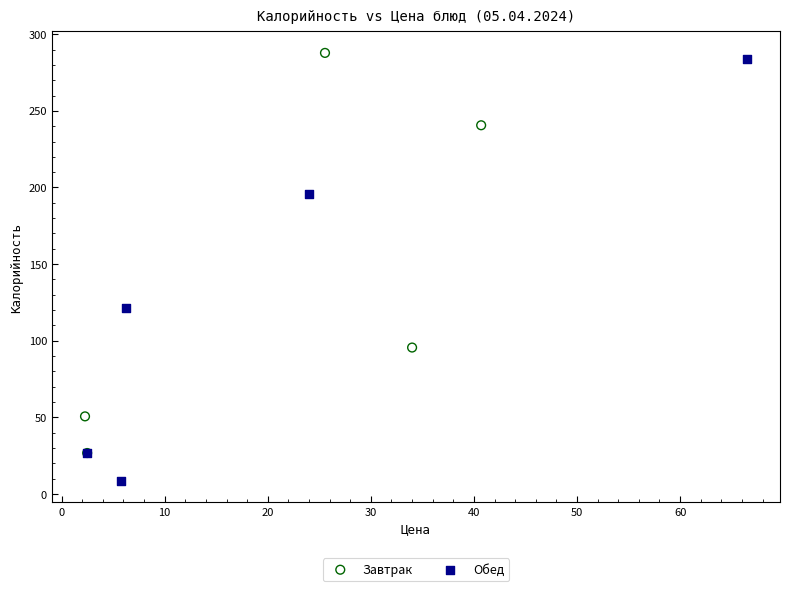

Which series has the widest spread of Y values?

Обед